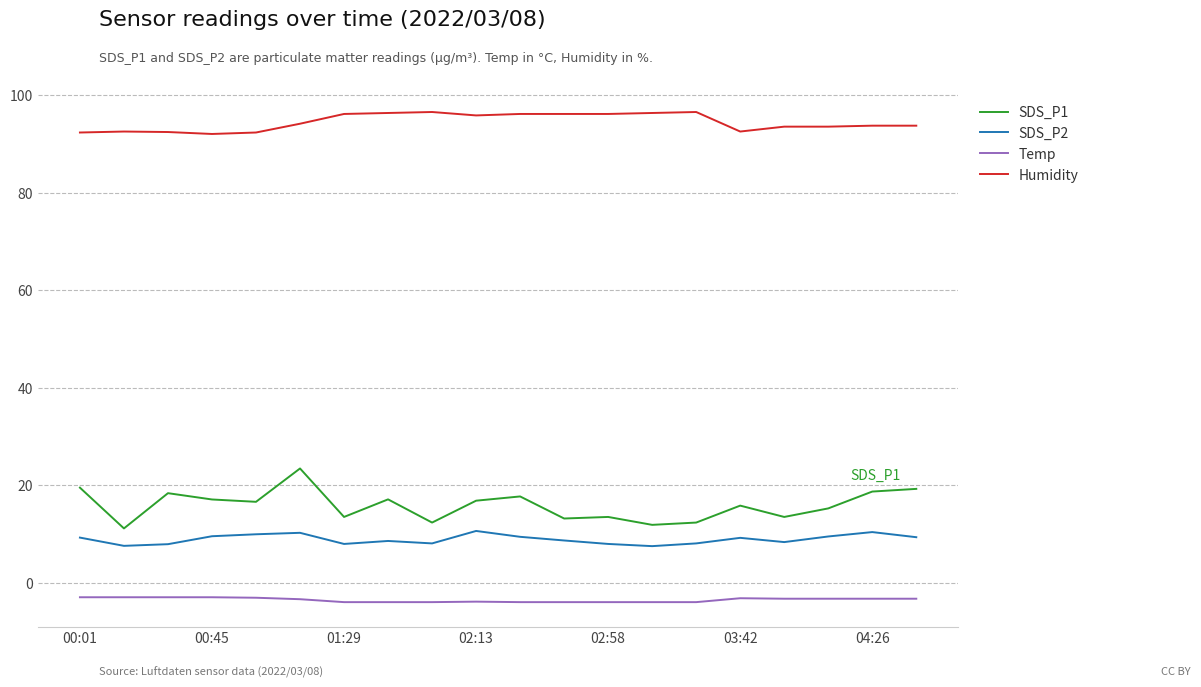

What is the smallest value displayed?

-3.9